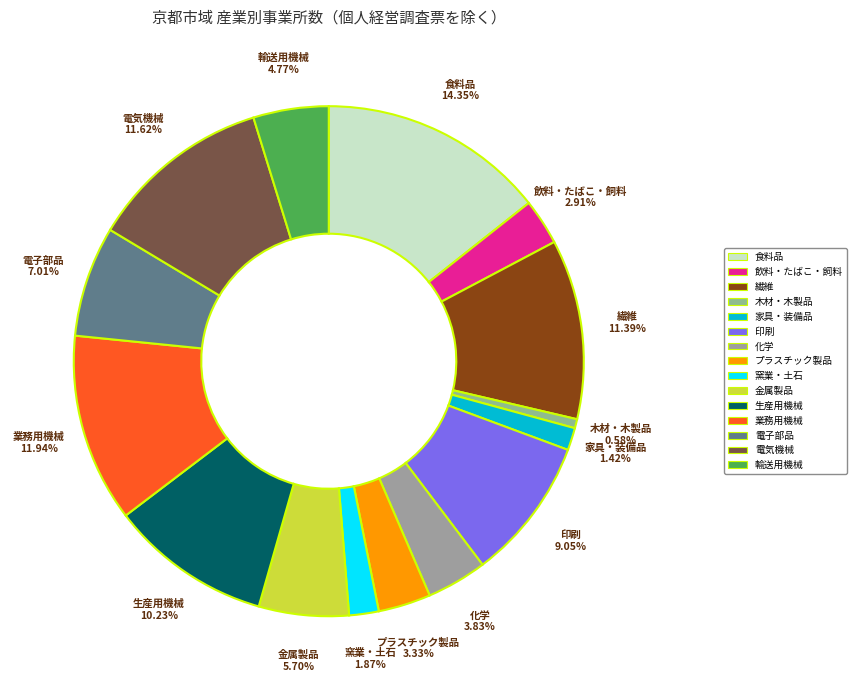

What is the smallest slice in the pie chart?

木材・木製品